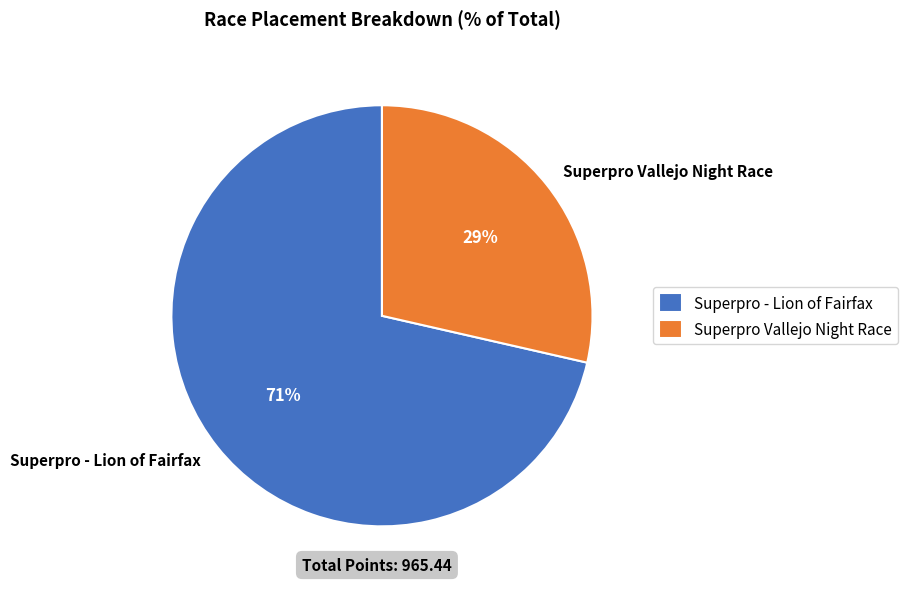

Which has a higher value, Superpro Vallejo Night Race or Superpro - Lion of Fairfax?

Superpro - Lion of Fairfax